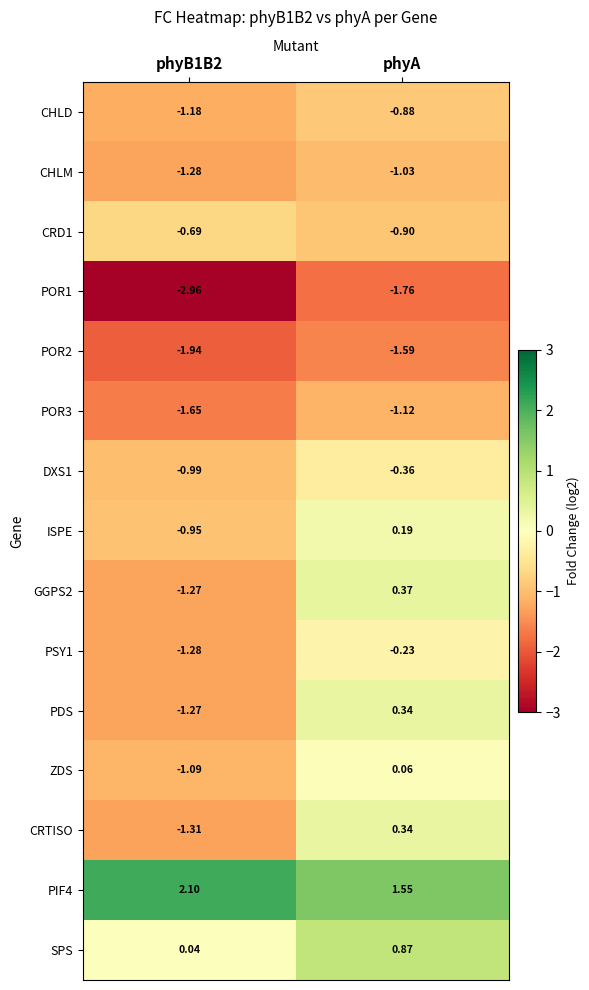

Which series has the largest range (max minus min)?

CRTISO